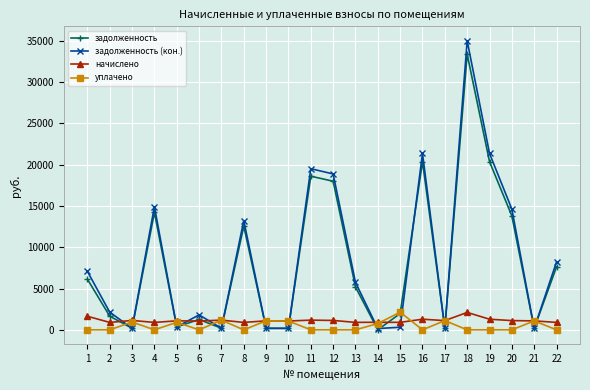

In задолженность, how many points are lower than both neighbors (excluding endpoints)?

7